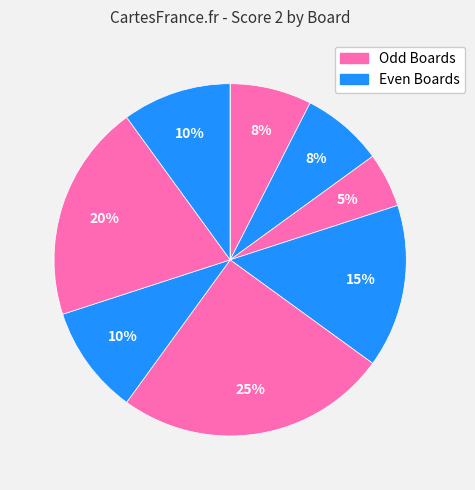

To the nearest percent, what is the average slice percentage?

11%